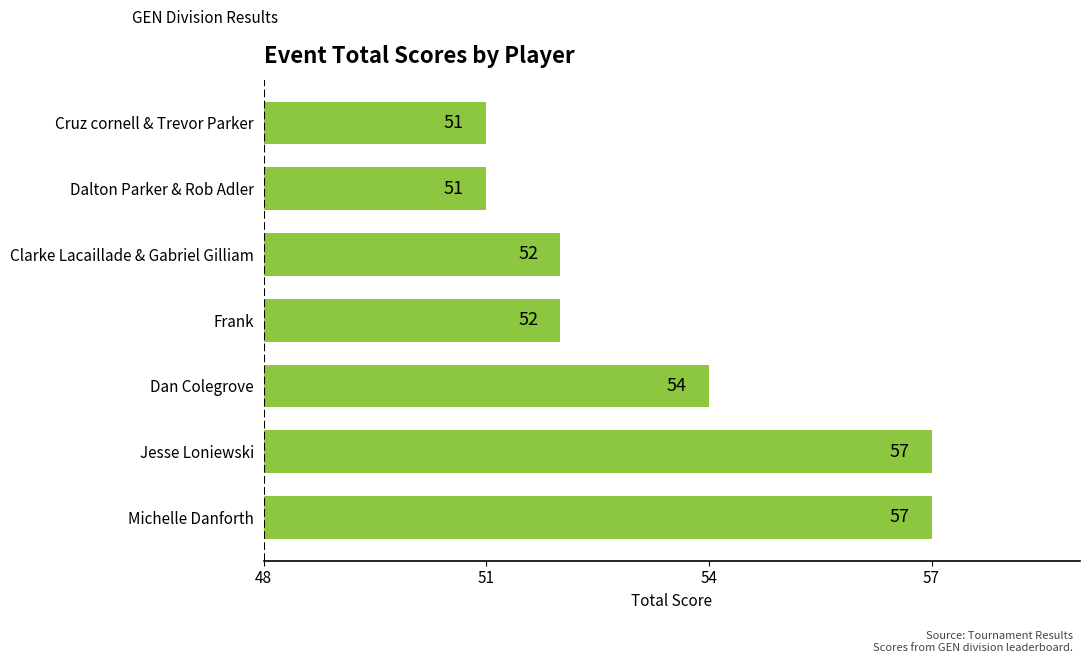

Count the values in the range 51 to 57.

7